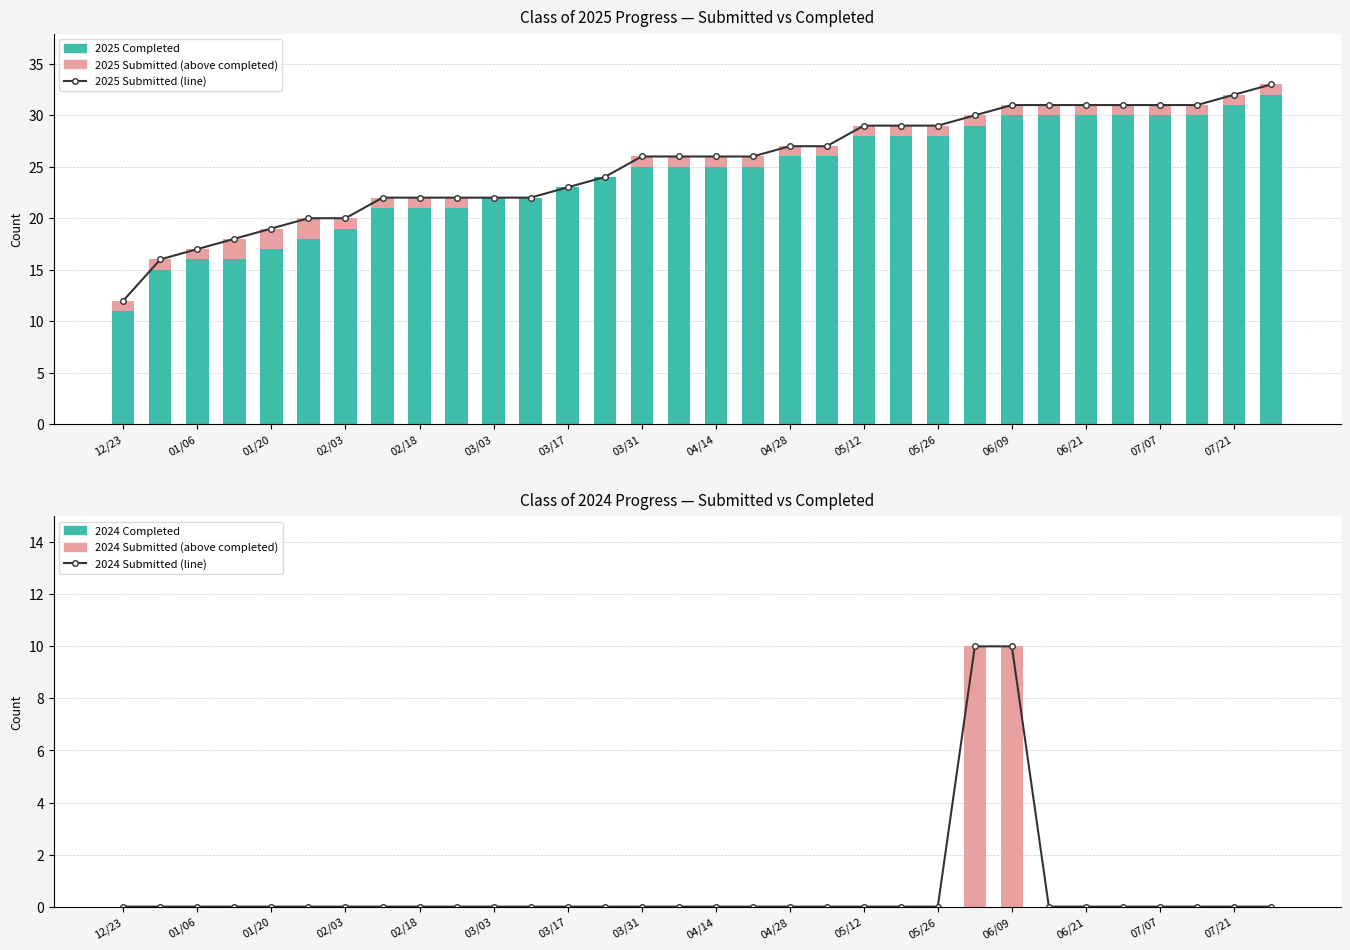

Which series changed the most between 03/31 and 05/12?

Class of 2025 Submitted (line)